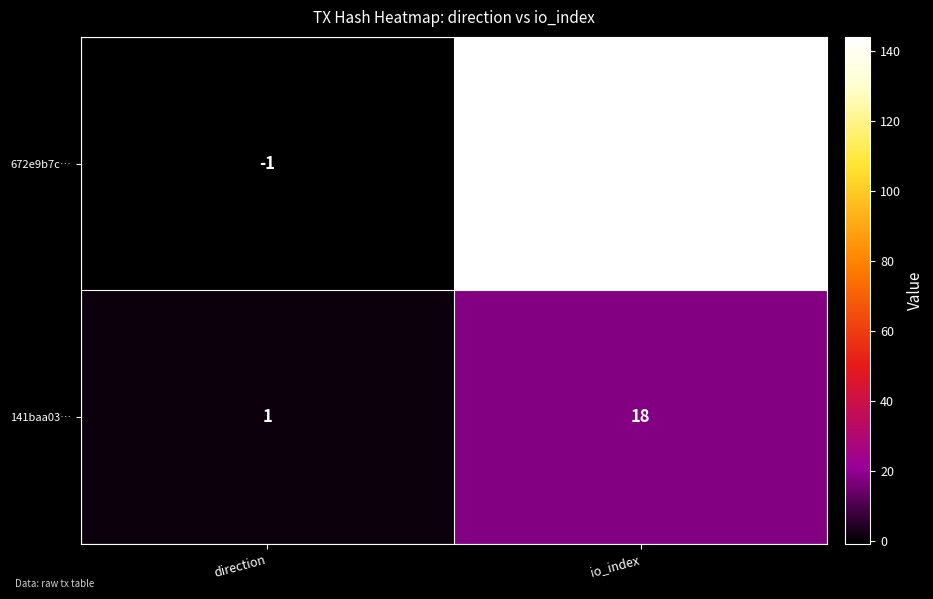

How many categories are shown in the chart?

2